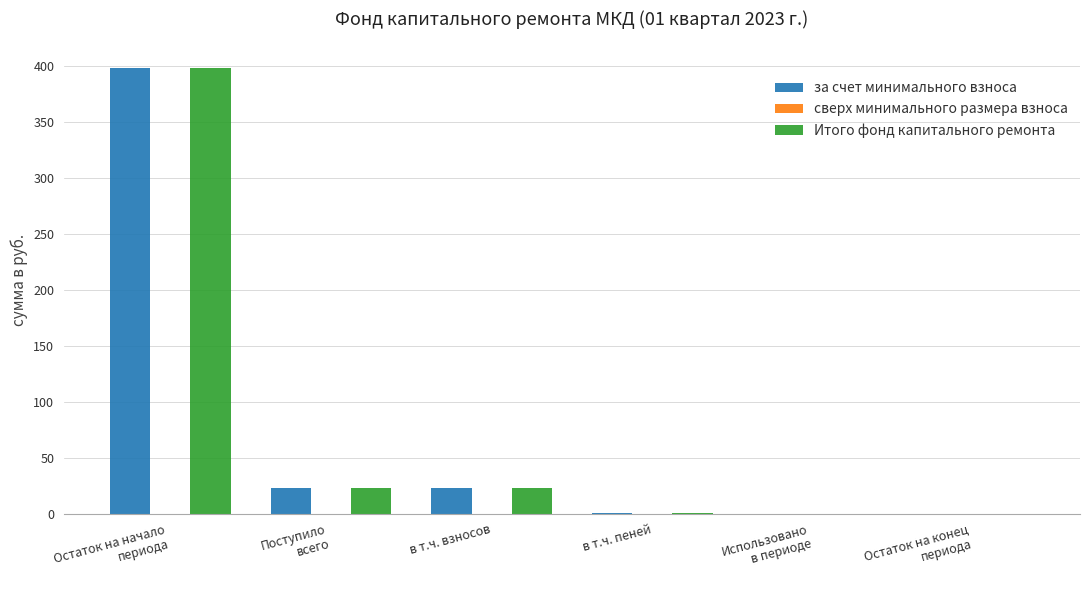

How many groups of bars are there?

6